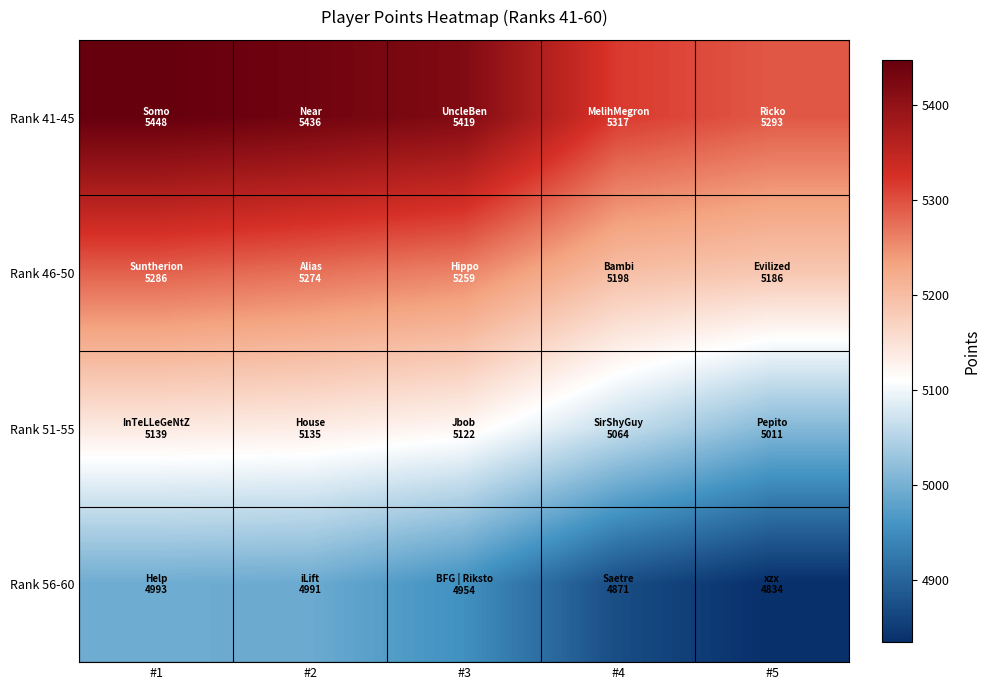

At which category does the chart reach its minimum across all series?

#5